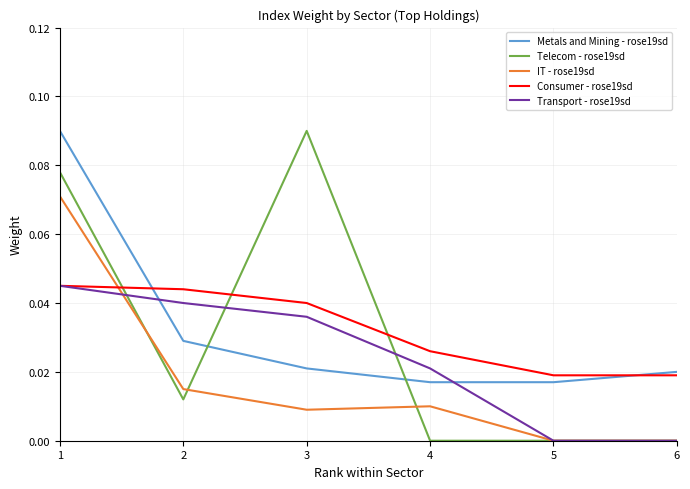

Is the value of Transport - rose19sd at 6 greater than the value of Telecom - rose19sd at 3?

No